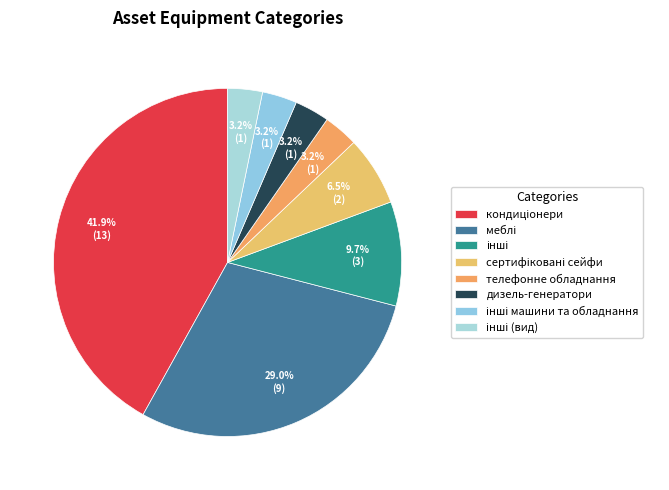

Does телефонне обладнання represent more than half of the total?

No